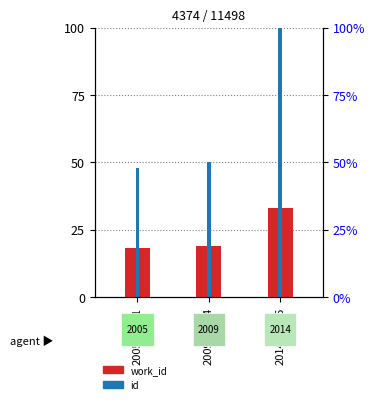

What is the difference between the maximum and minimum values in the work_id series?

14.9